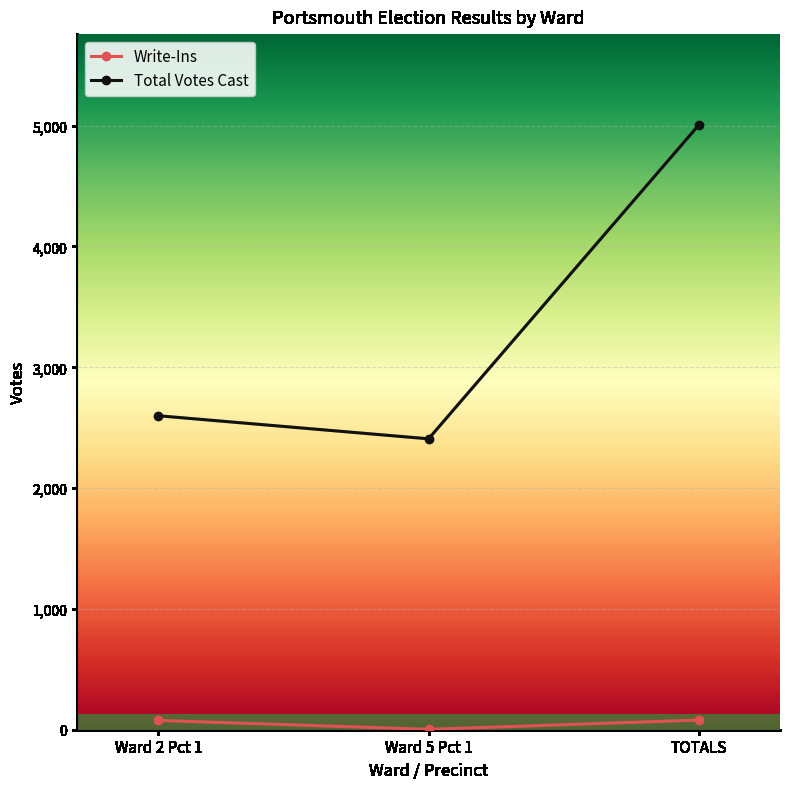

What is the difference between the maximum and minimum values in the Total Votes Cast series?

2599